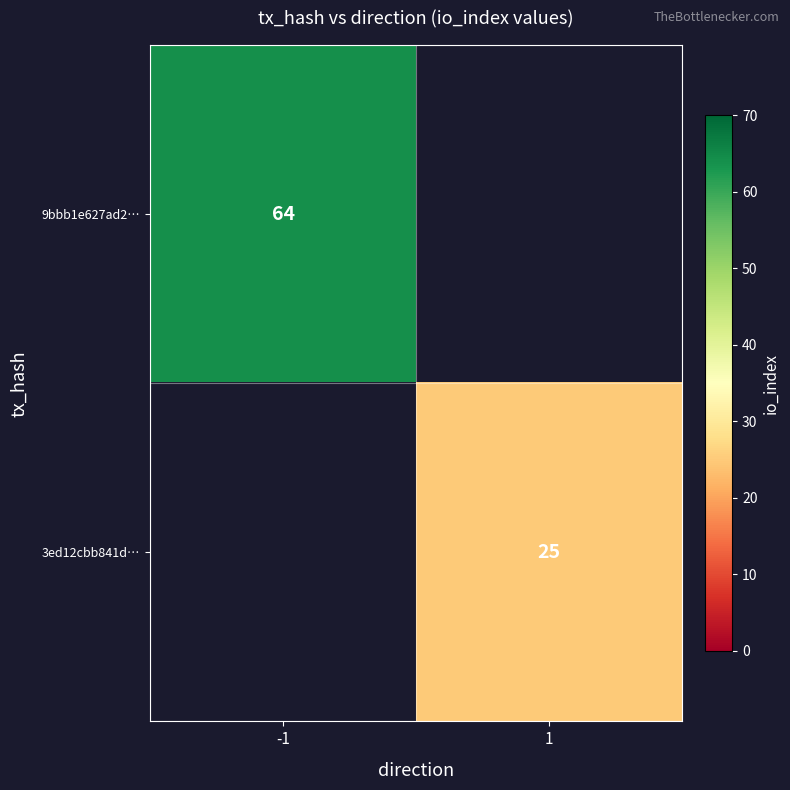

Is it true that 9bbb1e627ad2… equals 64 at -1?

True